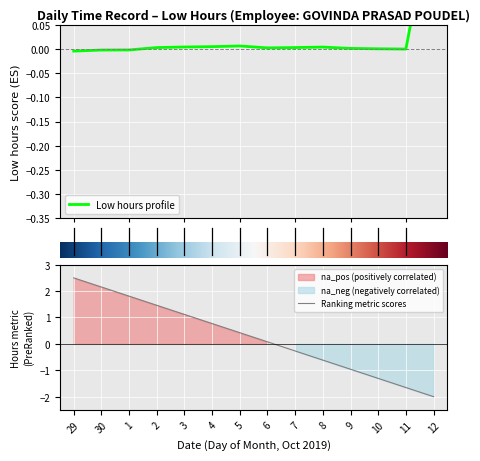

Does the chart display data point markers on the line(s)?

No